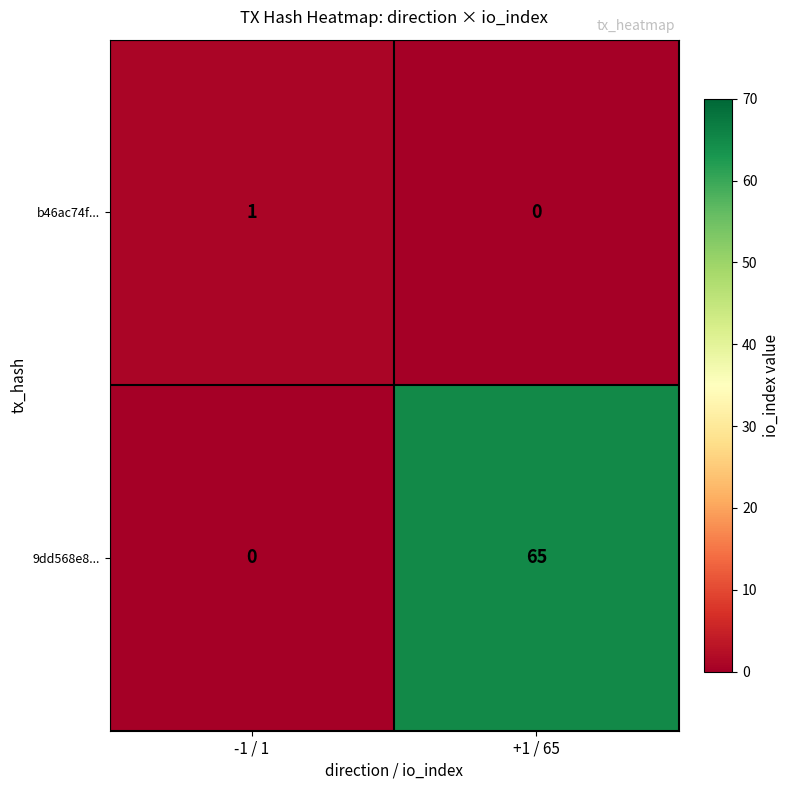

Which series has the widest spread of values?

9dd568e8...